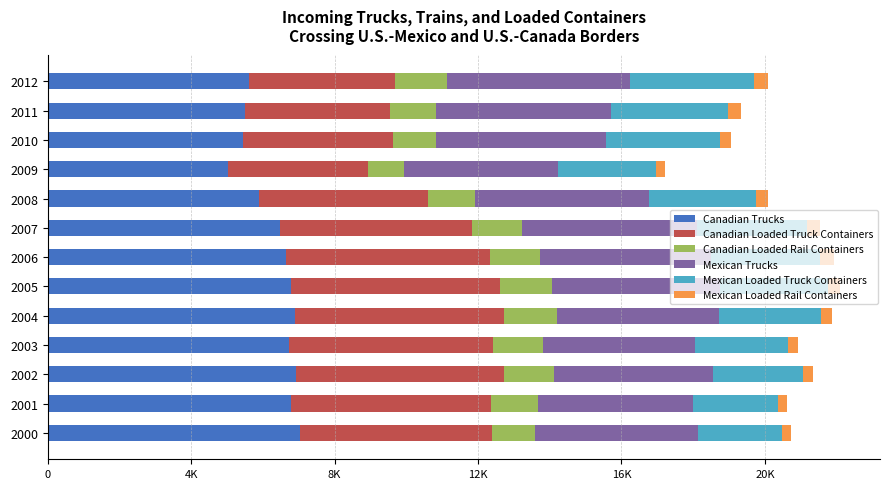

What are all the series names shown in the legend?

Canadian Trucks, Canadian Loaded Truck Containers, Canadian Loaded Rail Containers, Mexican Trucks, Mexican Loaded Truck Containers, Mexican Loaded Rail Containers